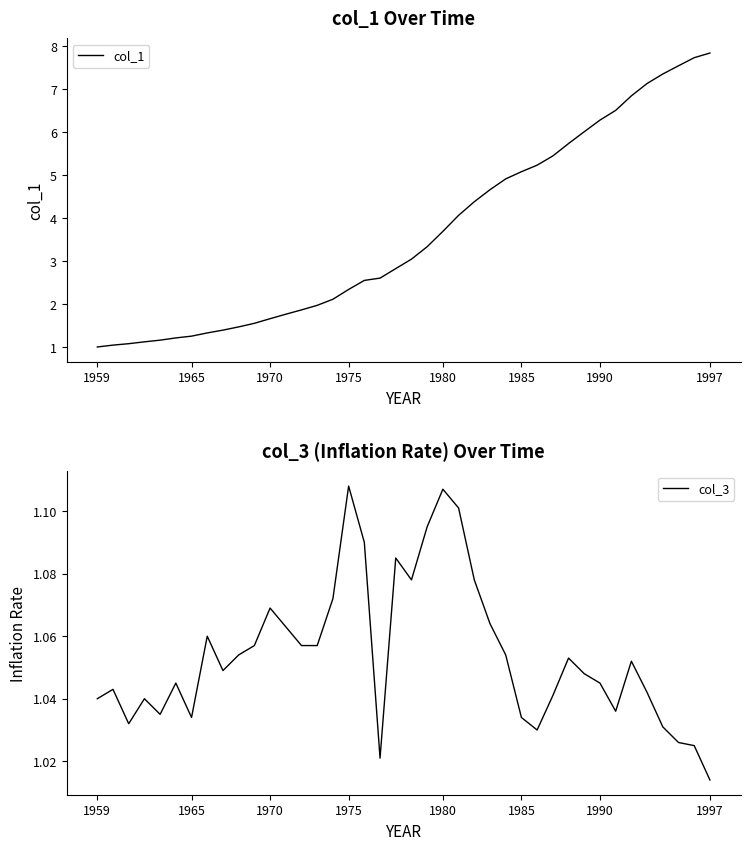

At which label is col_3 closest to 1?

1997